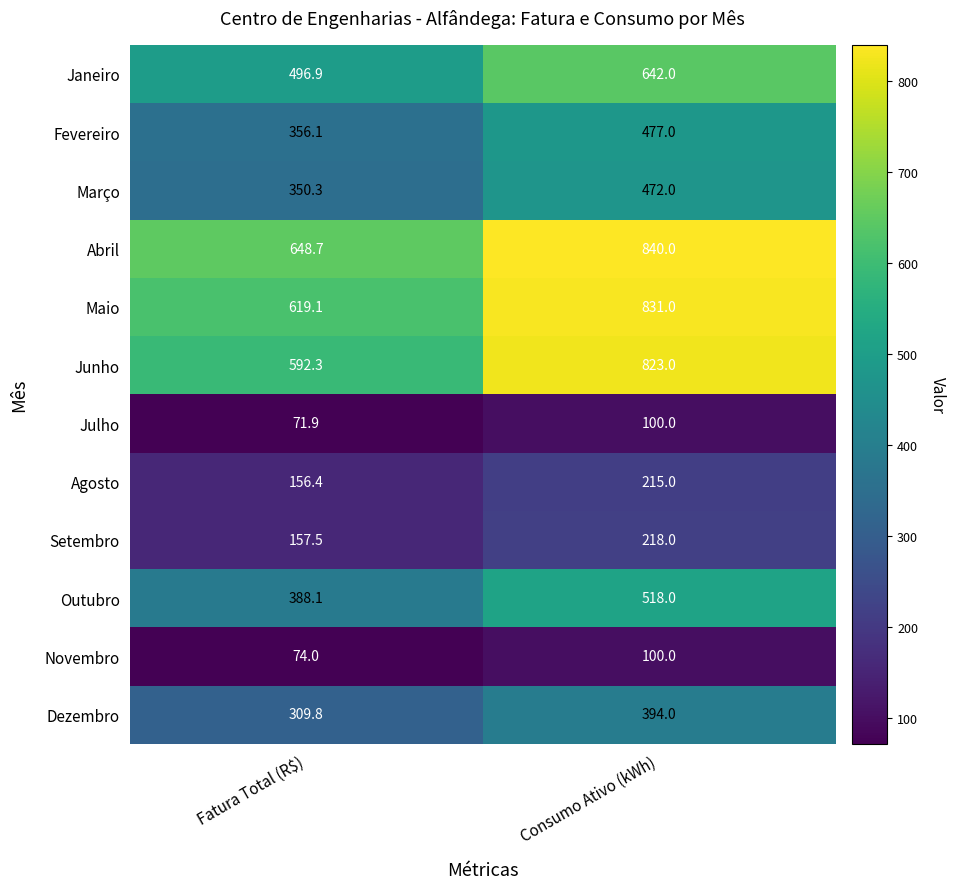

Reading right to left, extract all data points from this chart.

Janeiro: 642.0	496.9
Fevereiro: 477.0	356.1
Março: 472.0	350.3
Abril: 840.0	648.7
Maio: 831.0	619.1
Junho: 823.0	592.3
Julho: 100.0	71.9
Agosto: 215.0	156.4
Setembro: 218.0	157.5
Outubro: 518.0	388.1
Novembro: 100.0	74.0
Dezembro: 394.0	309.8